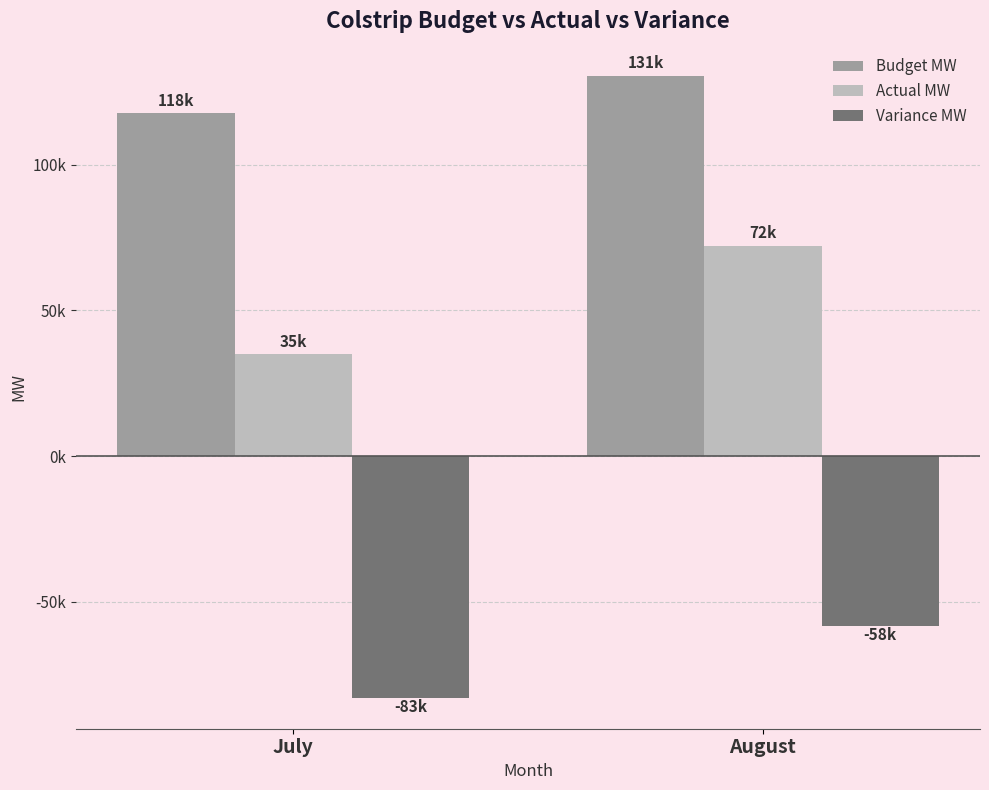

What is the average value of the Variance MW series?

-70603.6